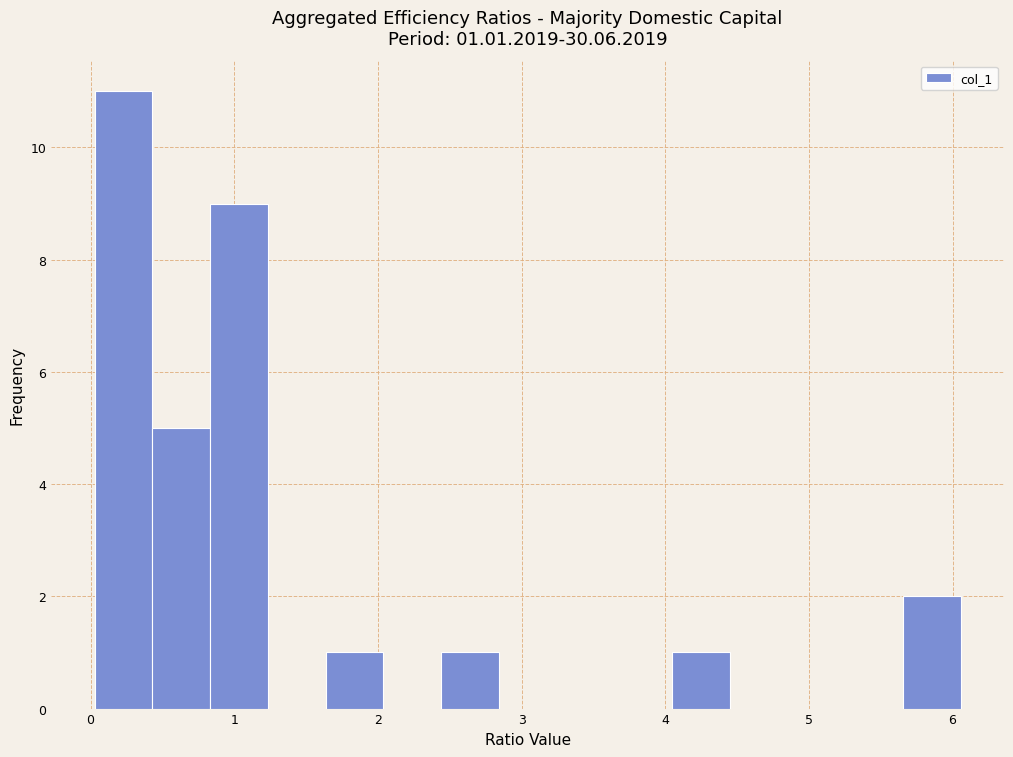

Which range on the x-axis has the tallest bar?

0.0 to 0.4